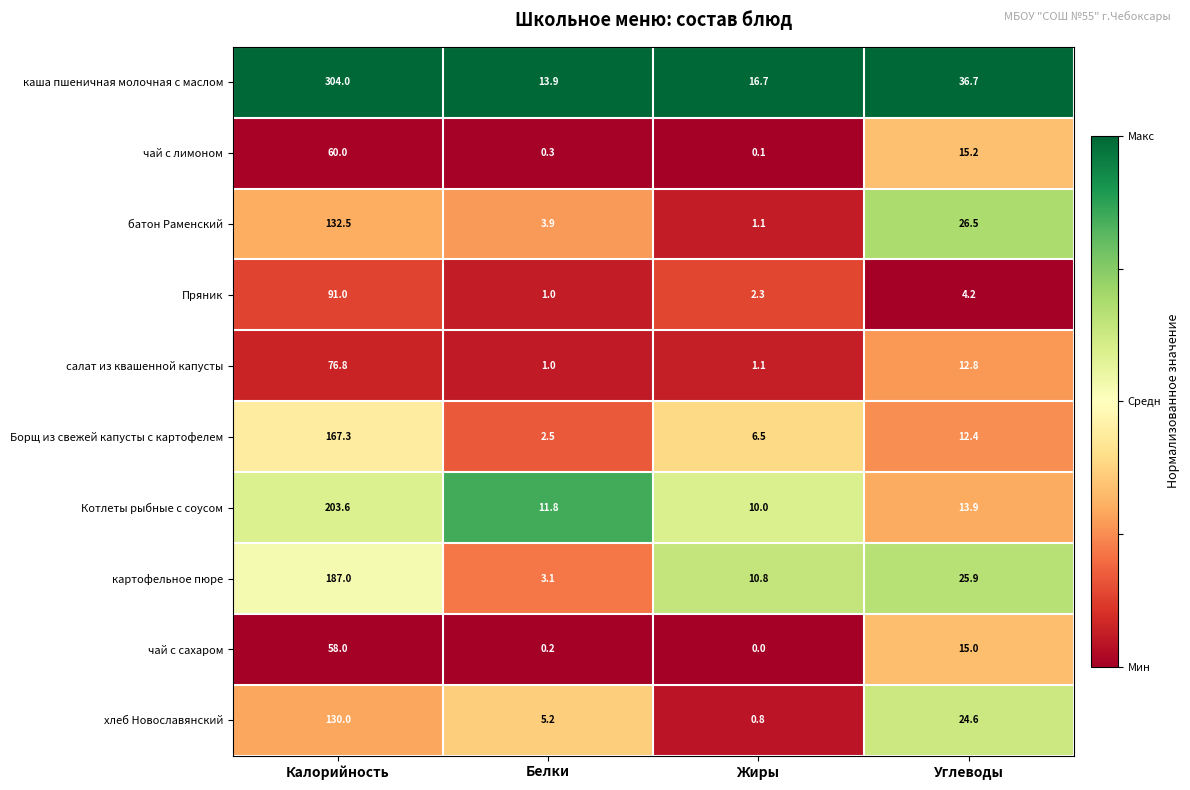

What is the difference between the highest and lowest values at Белки?

13.7